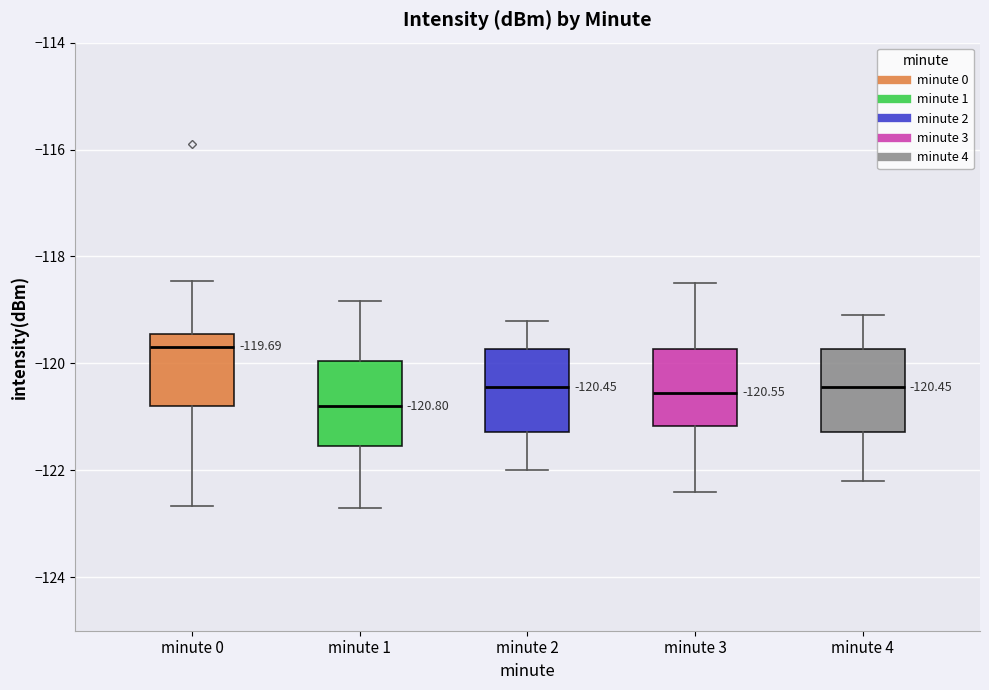

Which box has the highest median line?

minute 0